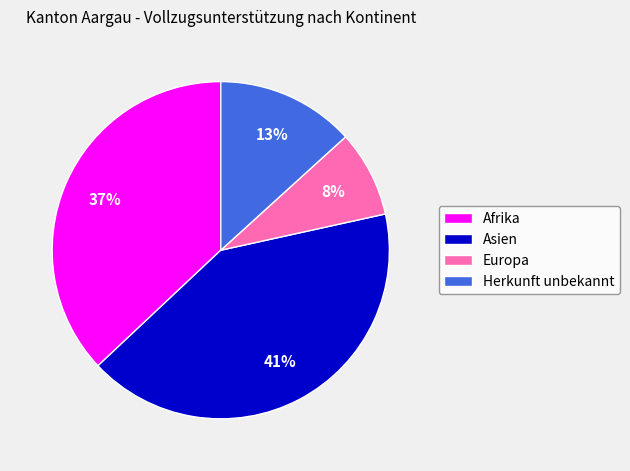

Rank the categories by value from lowest to highest.

Europa, Herkunft unbekannt, Afrika, Asien